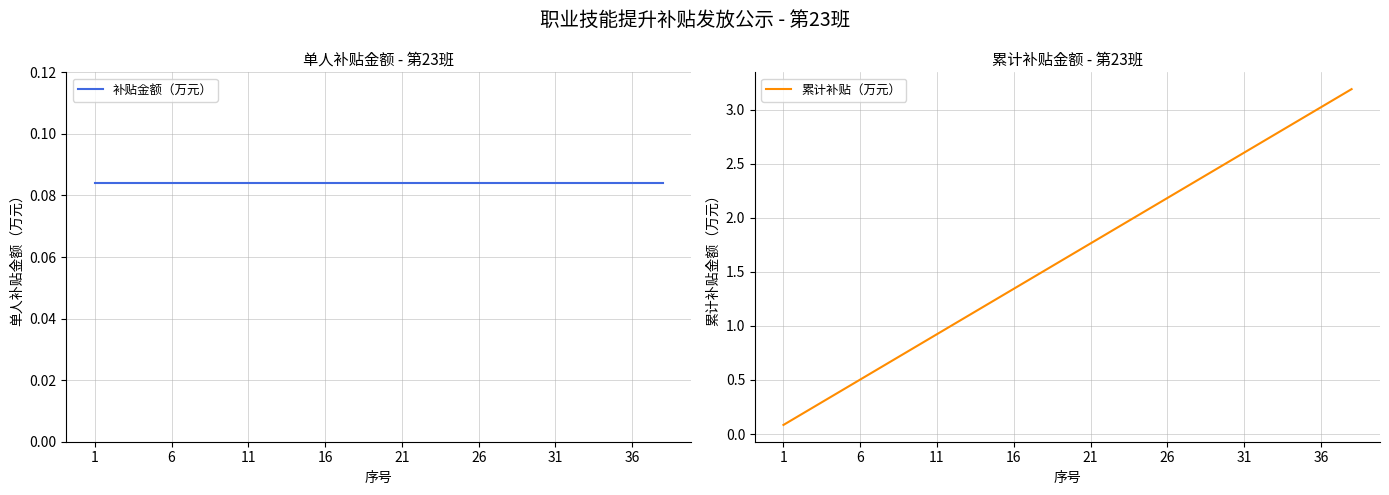

True or false: 补贴金额（万元） has more than 1 points higher than both neighbors.

False